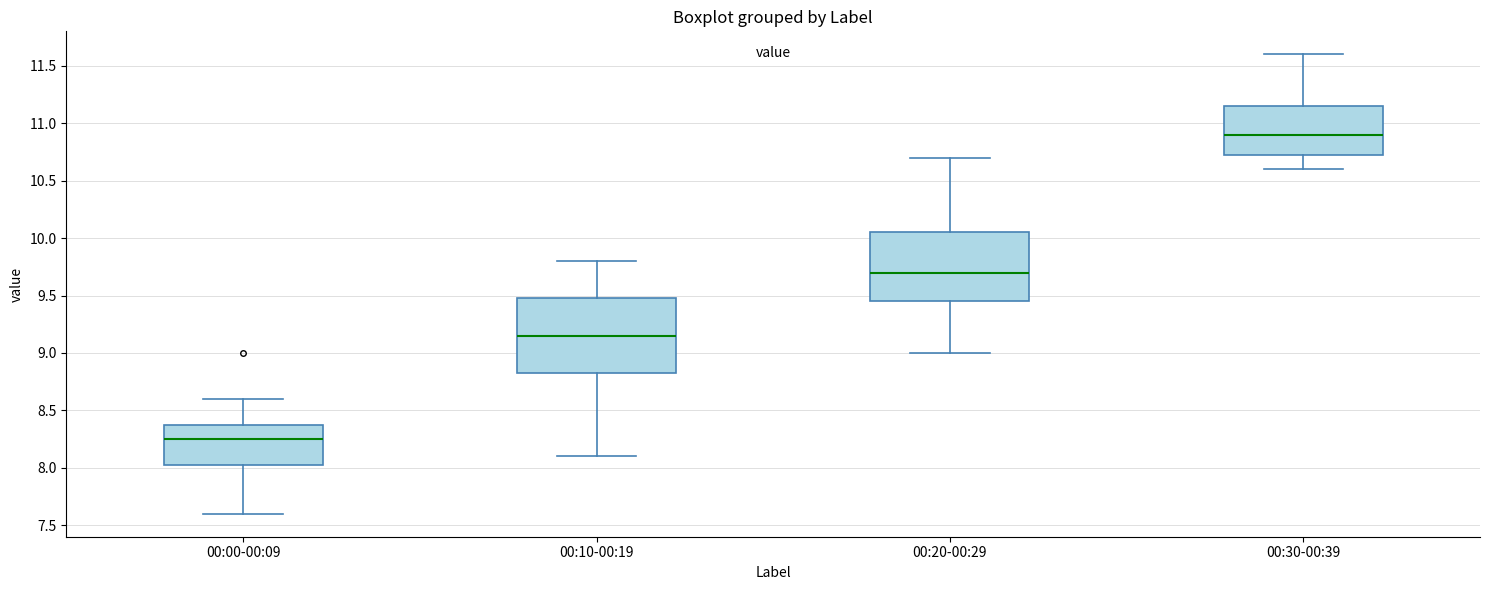

Which box's median line is the highest?

00:30-00:39